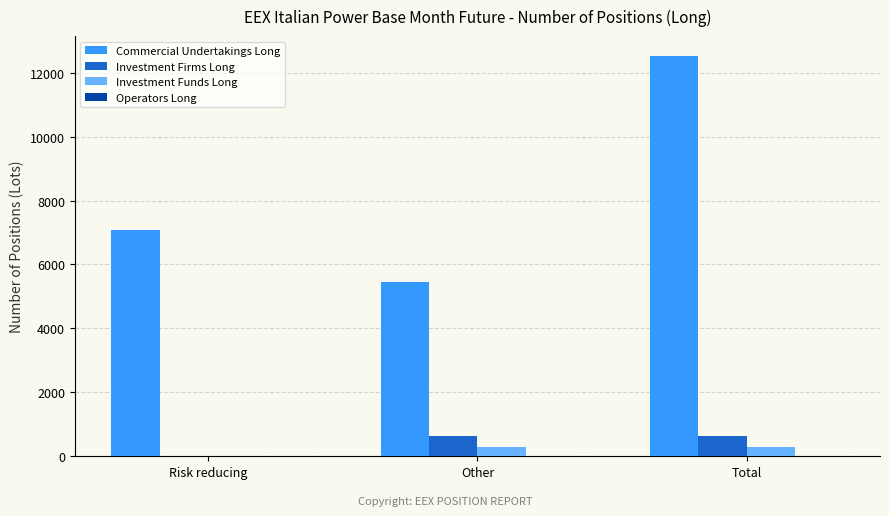

Which series has the largest range (max minus min)?

Commercial Undertakings Long